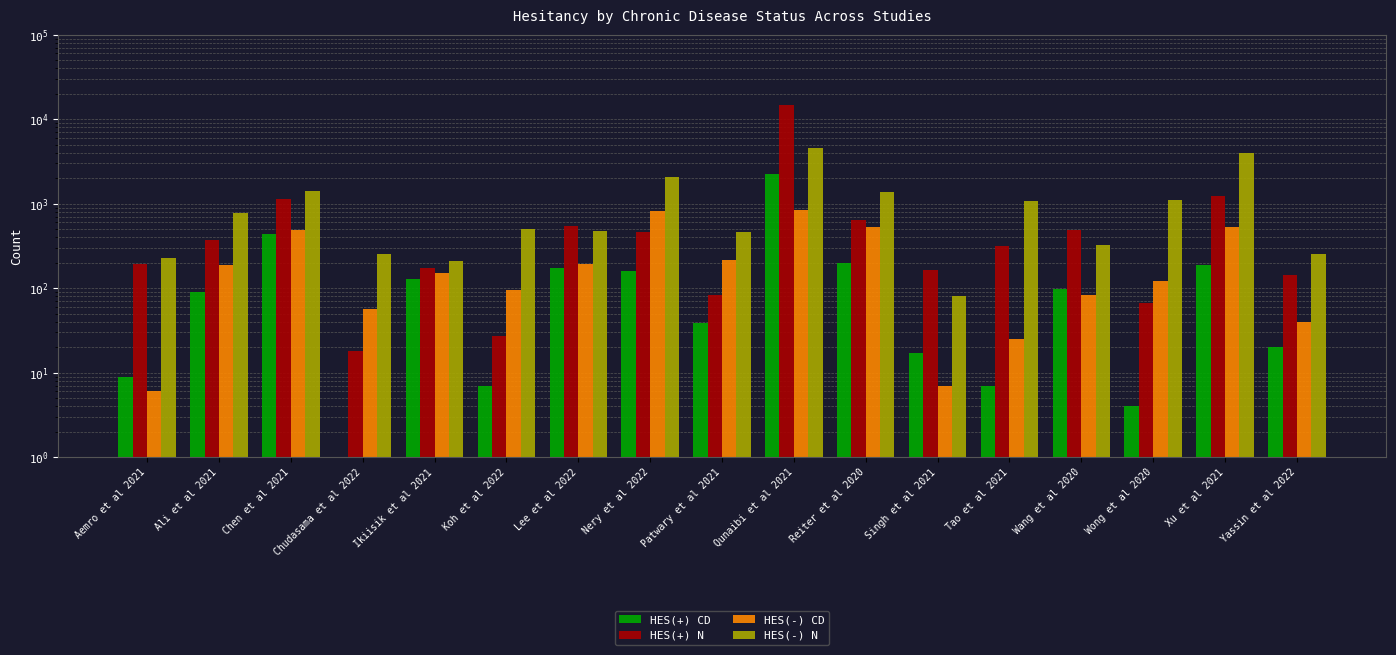

What is the average value of the HES(+) N series?

1216